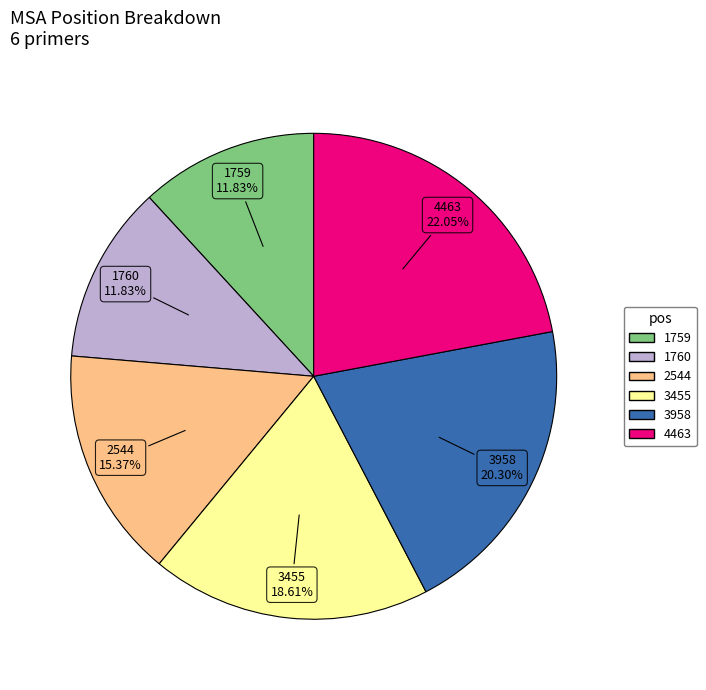

True or false: 1760 accounts for 19% of the total.

False